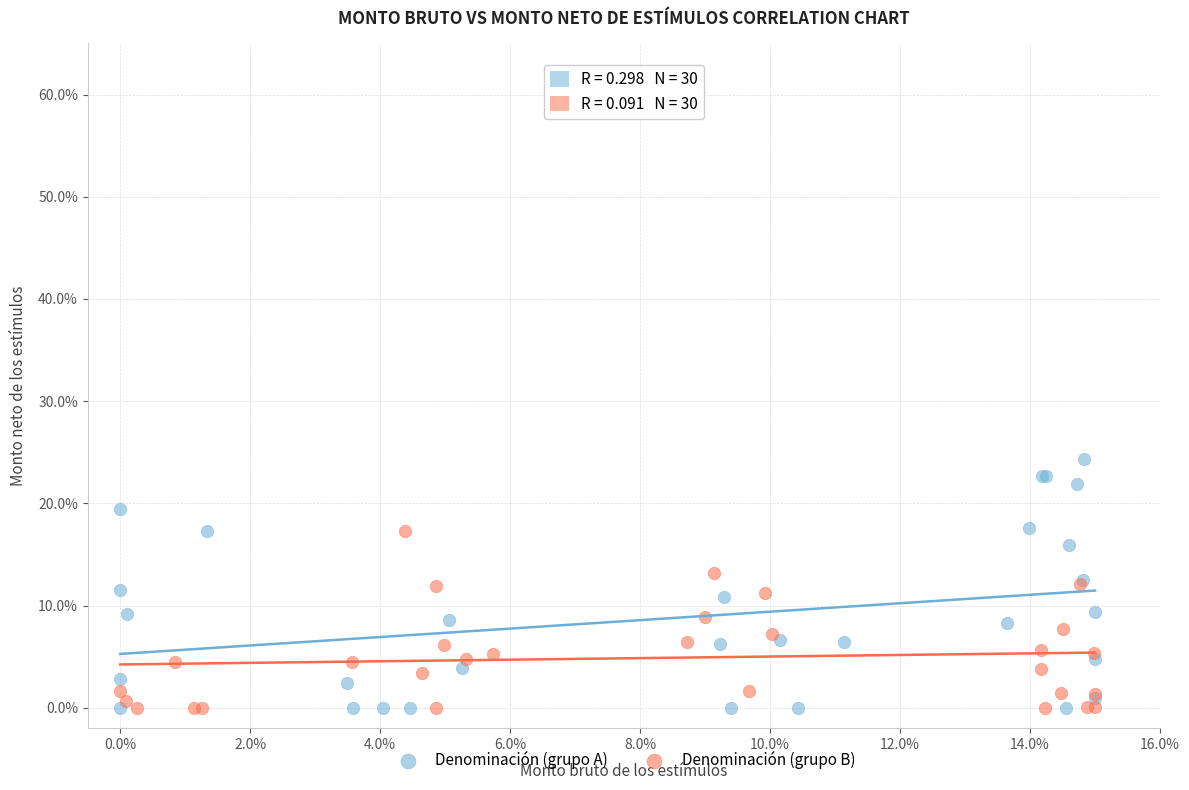

Which series has the largest Y range (max minus min)?

Denominación (grupo A)